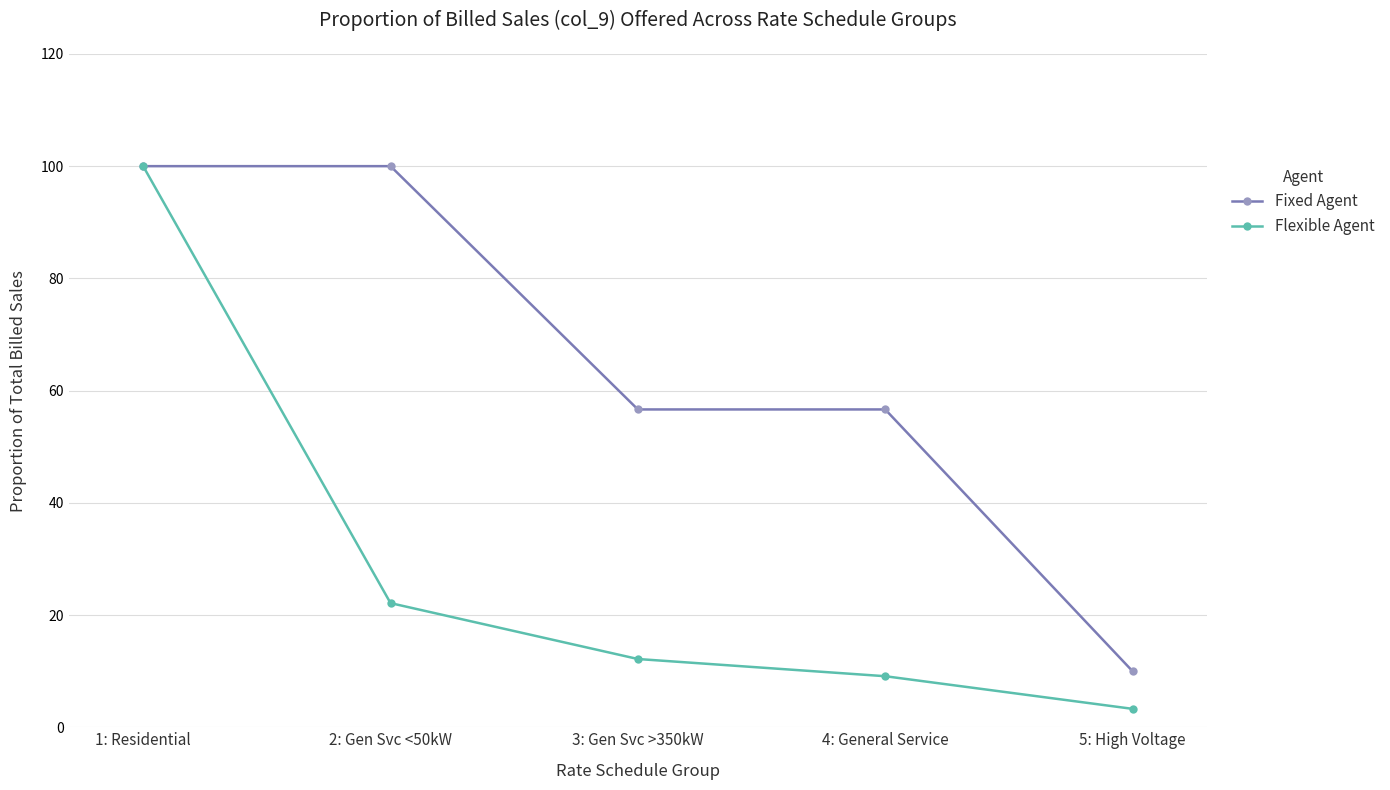

At 4: General Service, list the series in order from largest to smallest.

Fixed Agent, Flexible Agent